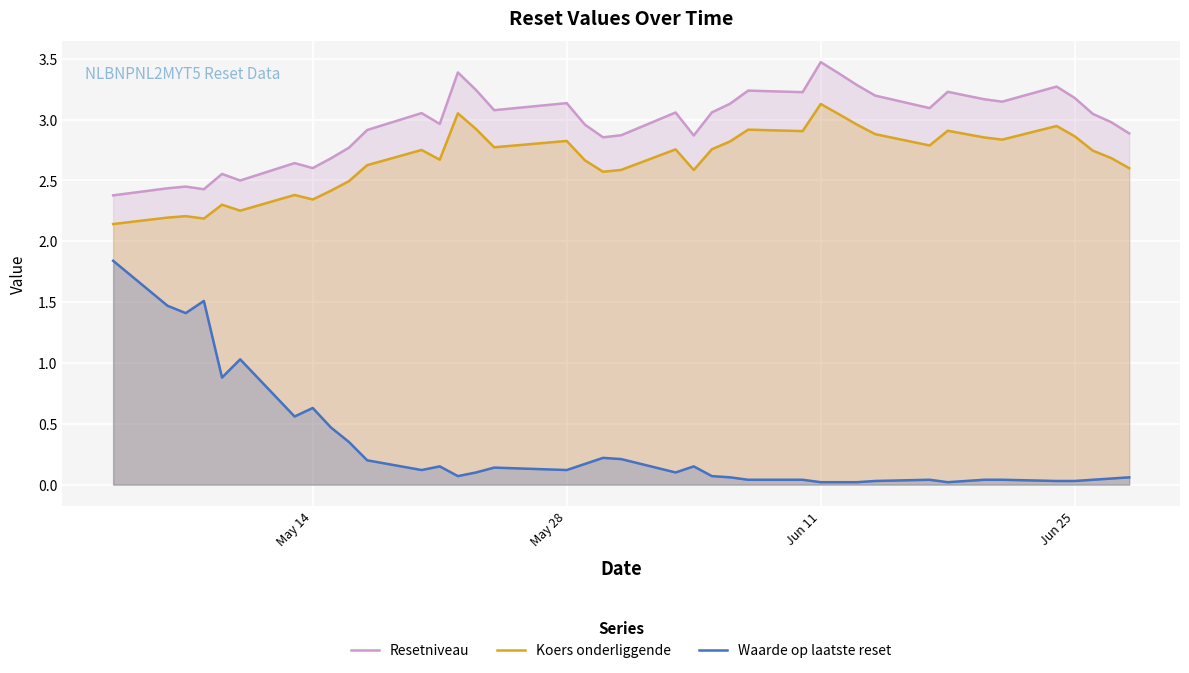

List the series in order of their peak value, highest first.

Resetniveau, Koers onderliggende, Waarde op laatste reset